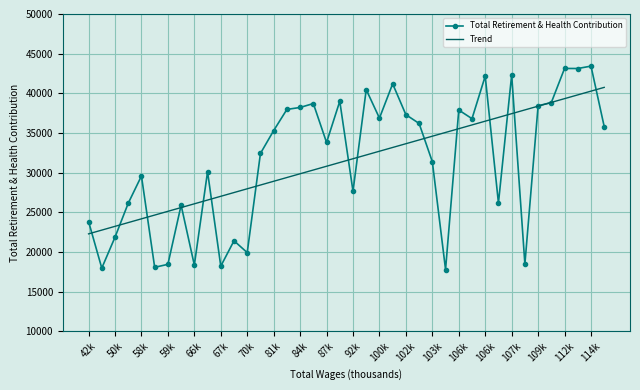

What is the greatest value displayed?

43429.0